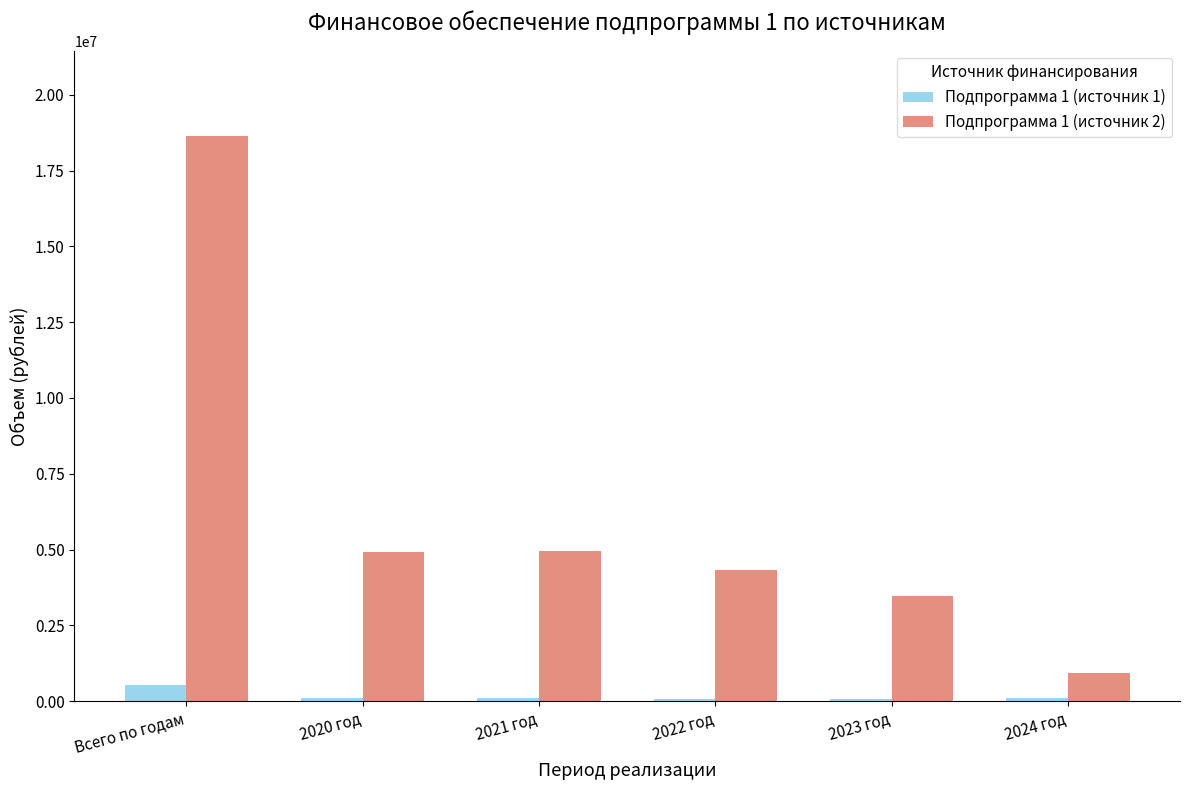

Rank the series at Всего по годам from lowest to highest value.

Подпрограмма 1 (источник 1), Подпрограмма 1 (источник 2)